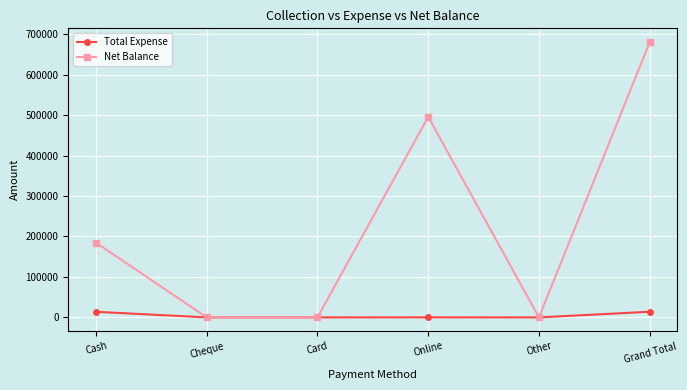

Count the number of data series in this chart.

2